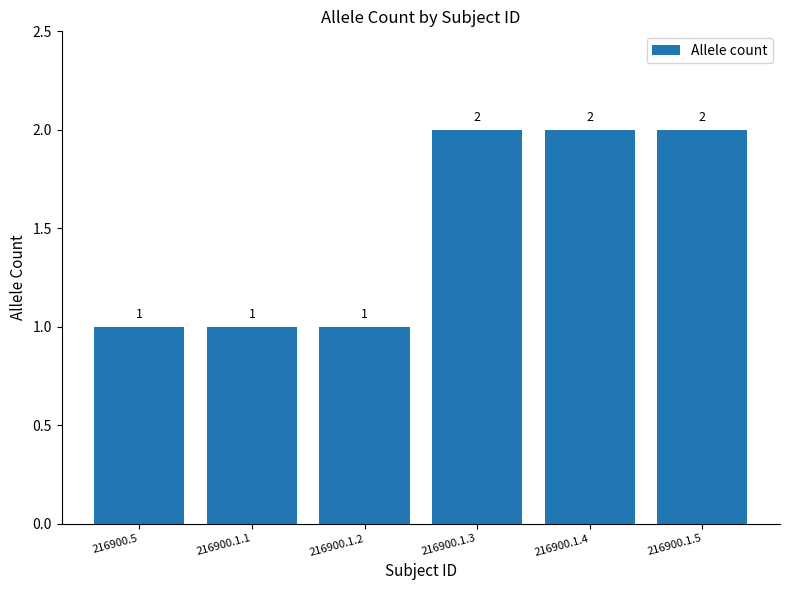

What is the value of the 3rd bar from the left?

1